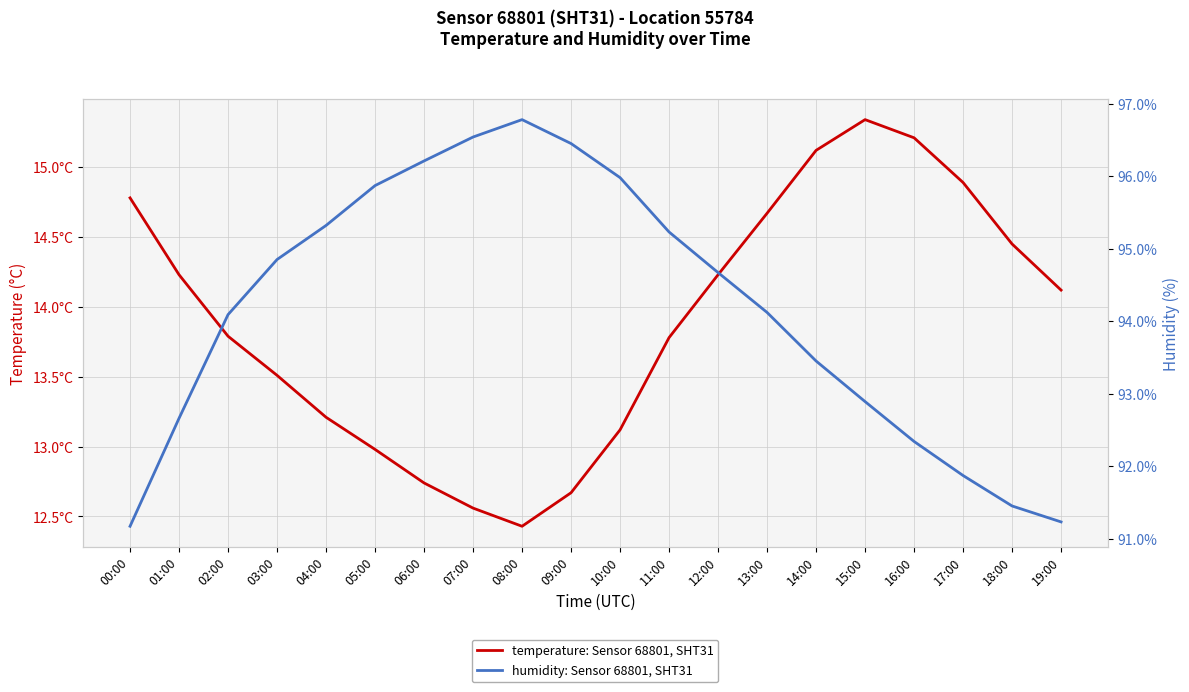

What is the label of the 3rd point from the right?

17:00